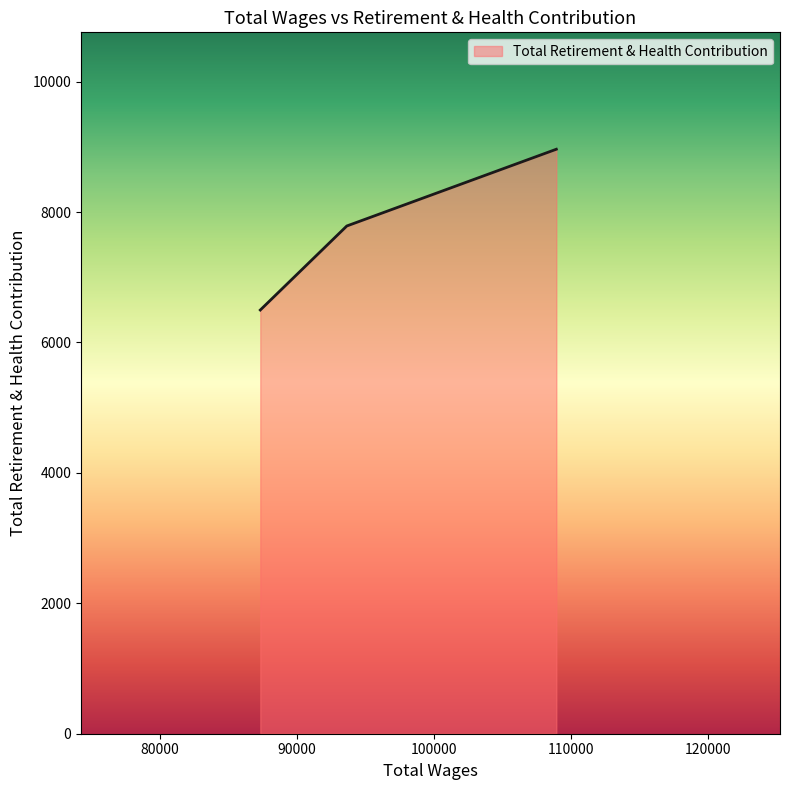

Count the number of data series in this chart.

1